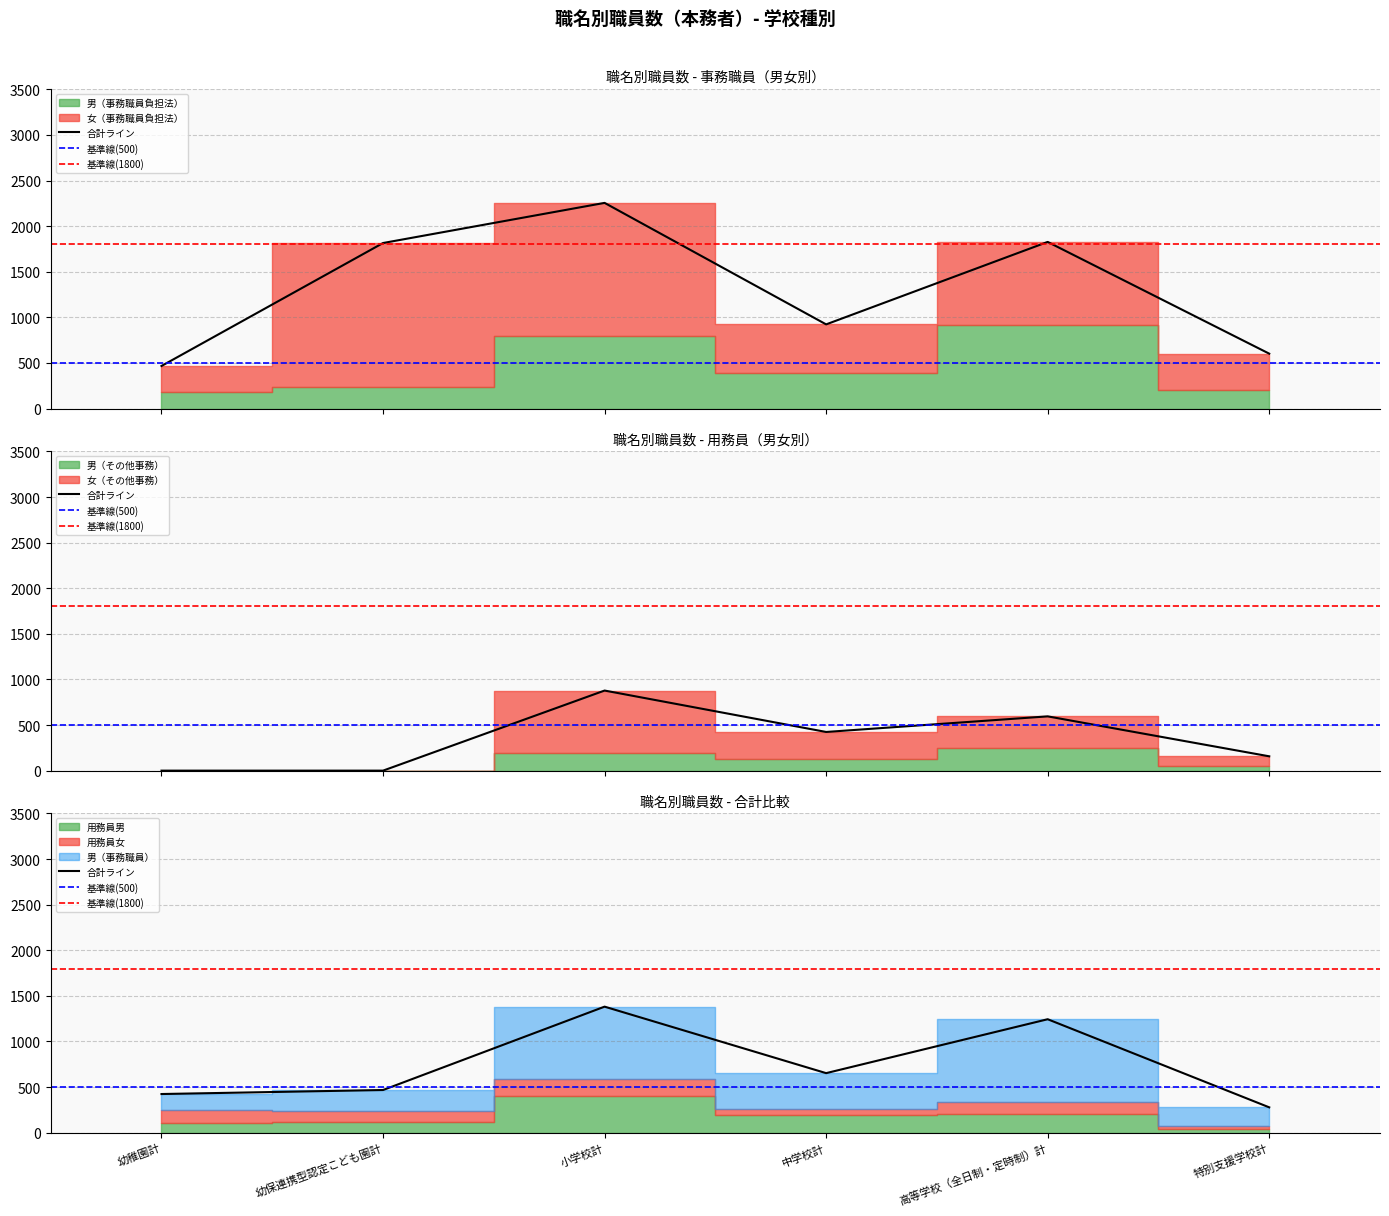

Does the chart display data point markers on the line(s)?

No